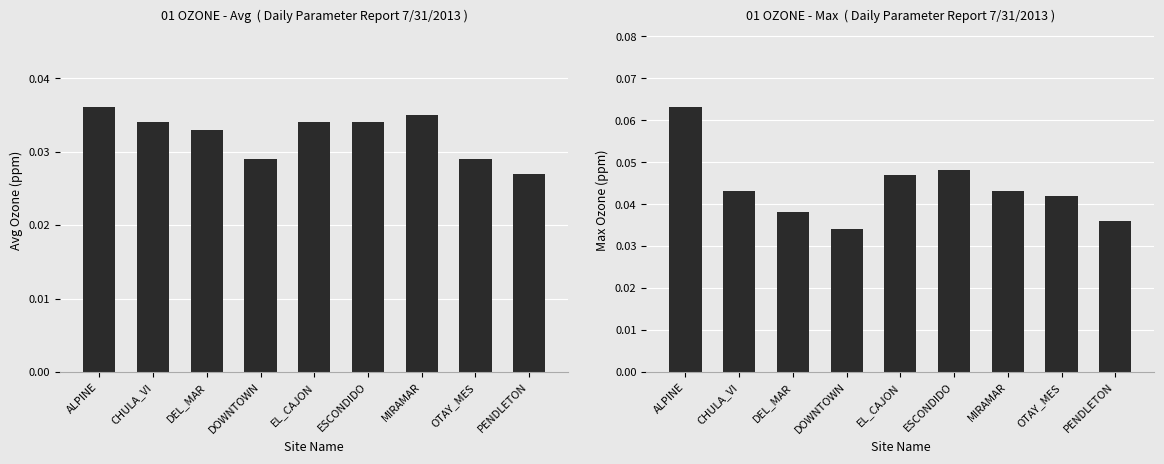

Which category has the lowest value in the Avg series?

PENDLETON